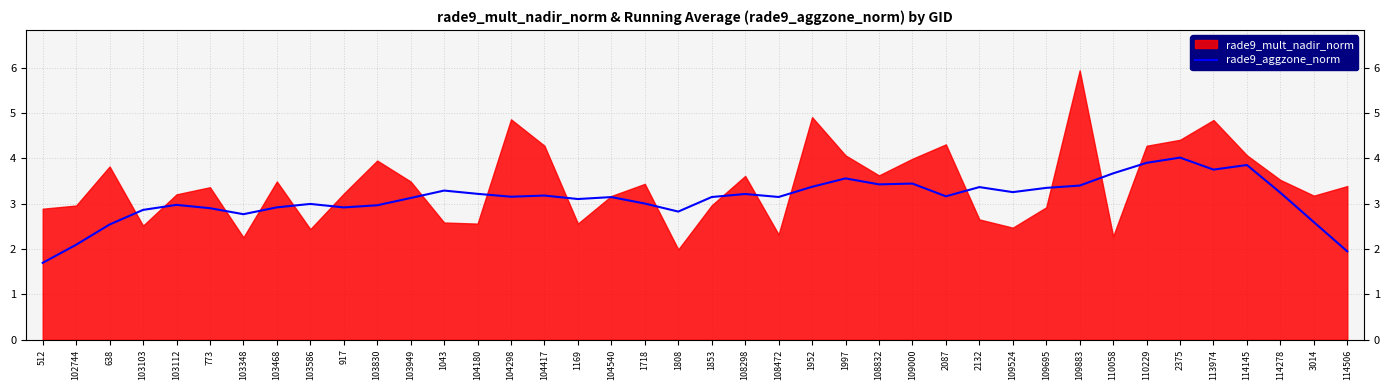

True or false: the data shows 0.8 at 2132.

False